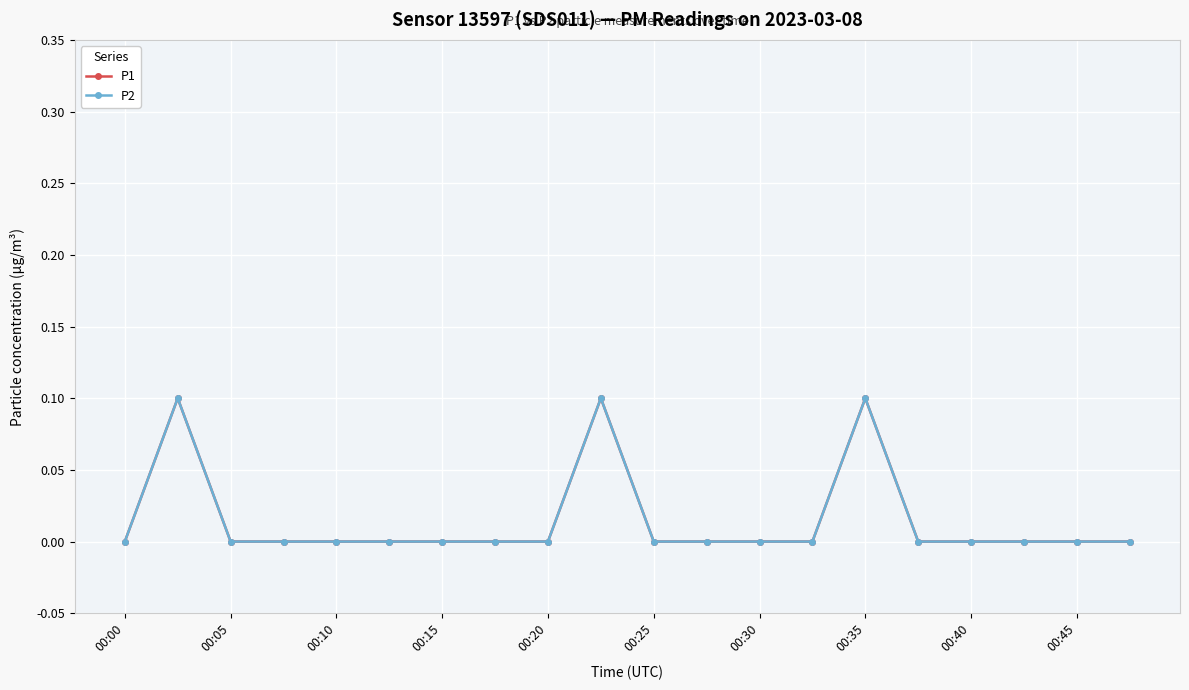

Is this an area chart (filled region under the line)?

No